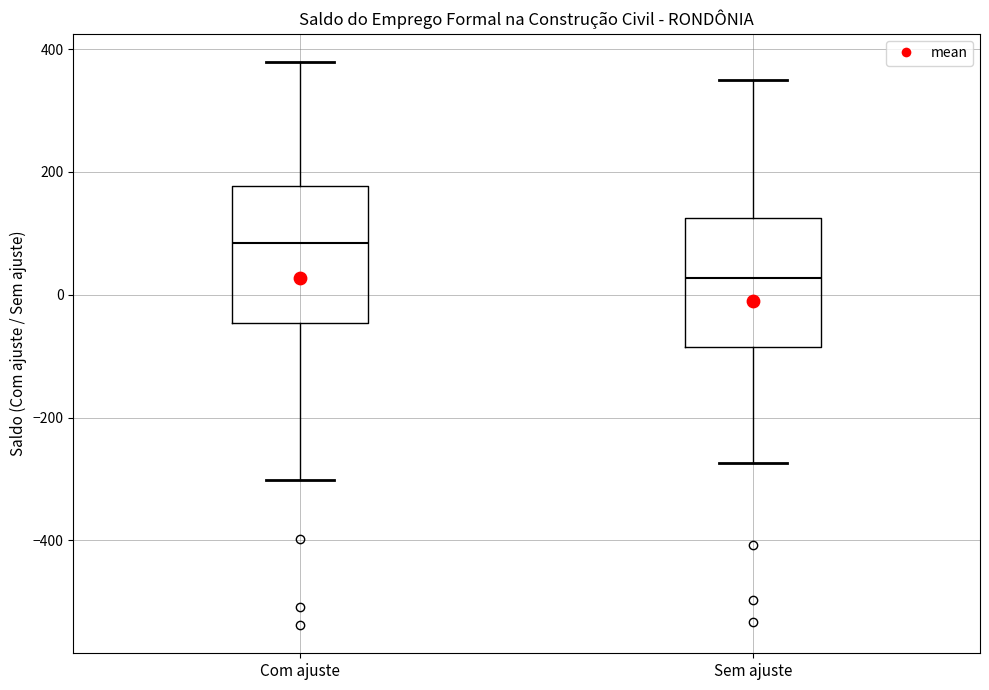

Reading left to right, read every box against the y-axis: the position of its median line, the range the box covers, and the ends of its whiskers. The values are not printed on the chart, so give them approximately, as read against the axis.

Com ajuste: median 80, box -40 to 180, whiskers -300 to 380
Sem ajuste: median 20, box -80 to 120, whiskers -280 to 340